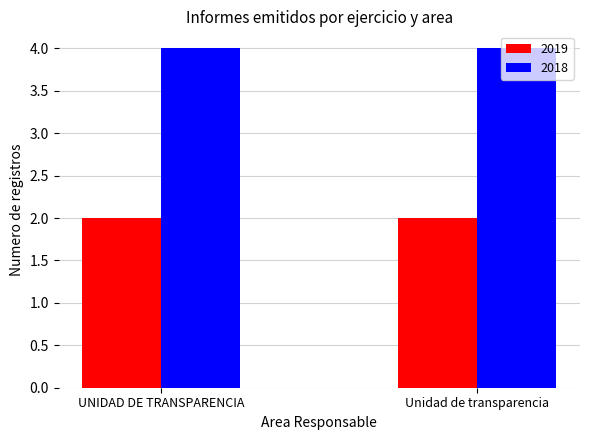

What is the average value of the 2018 series?

4